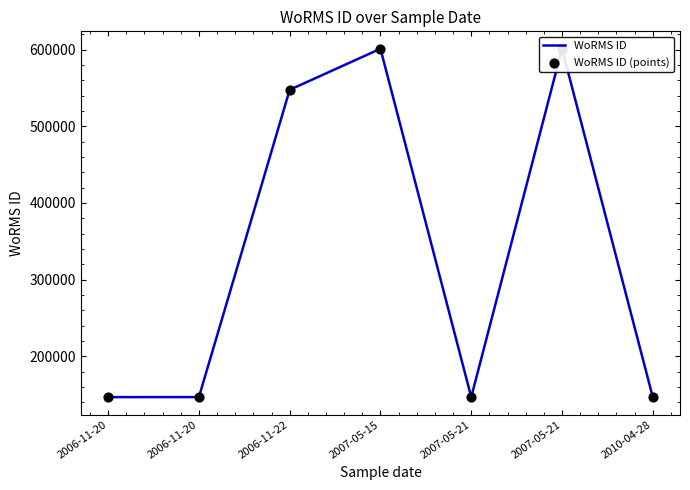

What is the total value across all series at 2007-05-21?

293254